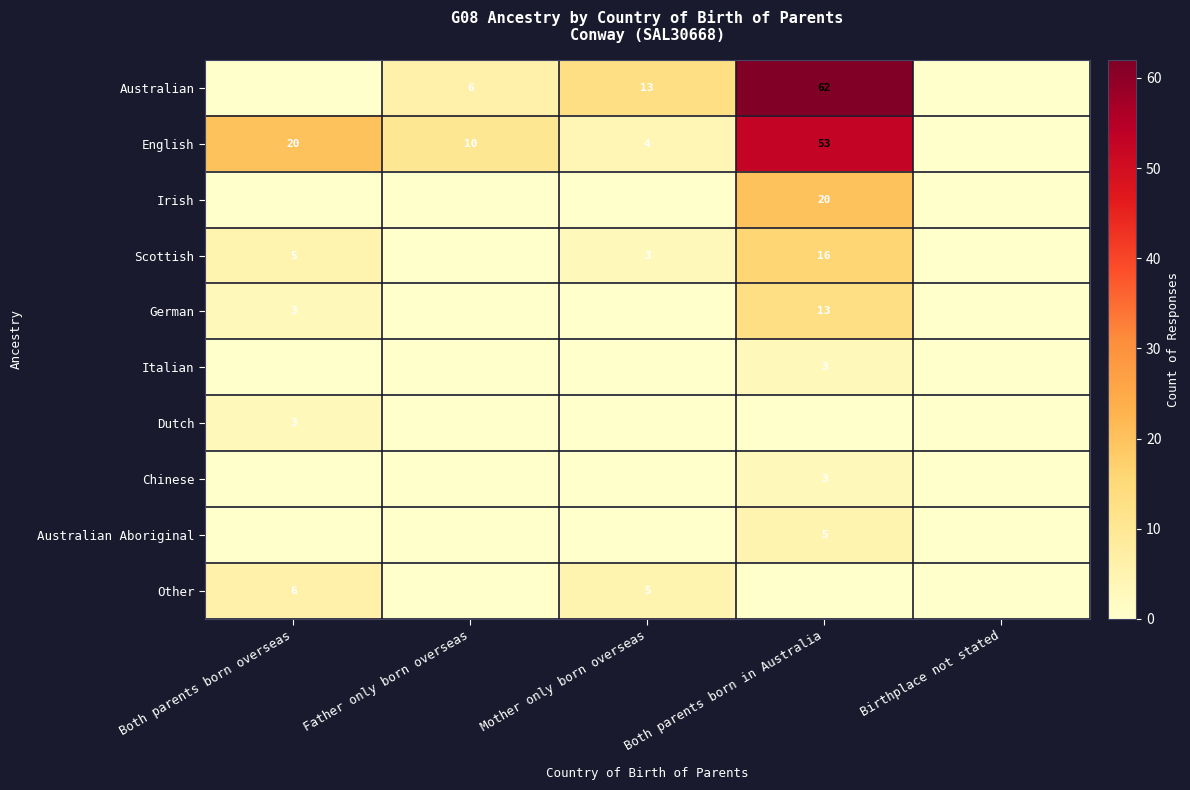

The value of Australian Aboriginal at Both parents born in Australia is 1. True or false?

False